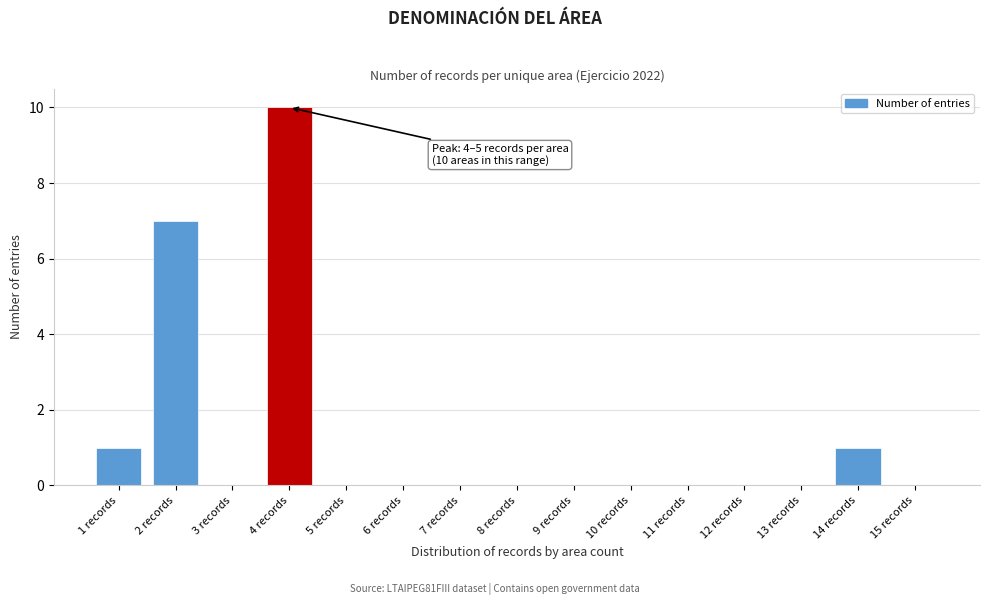

Reading left to right, transcribe all the data shown in this chart.

1 records=1	2 records=7	3 records=0	4 records=10	5 records=0	6 records=0	7 records=0	8 records=0	9 records=0	10 records=0	11 records=0	12 records=0	13 records=0	14 records=1	15 records=0